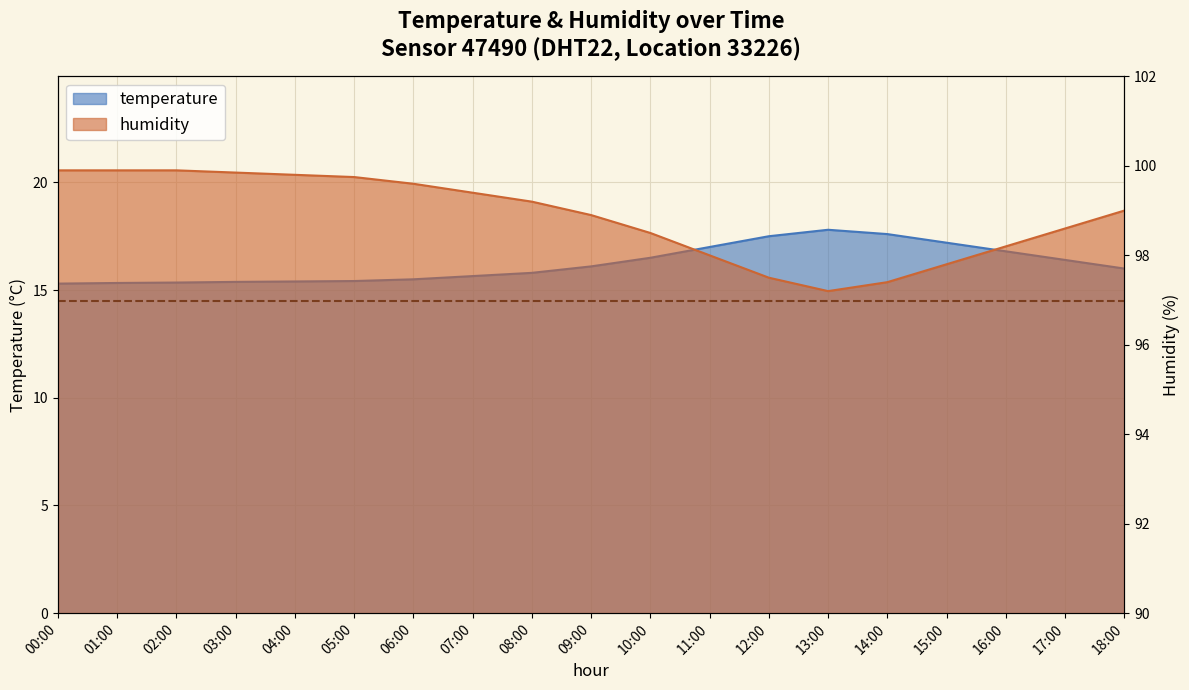

How many lines are shown in the chart?

2